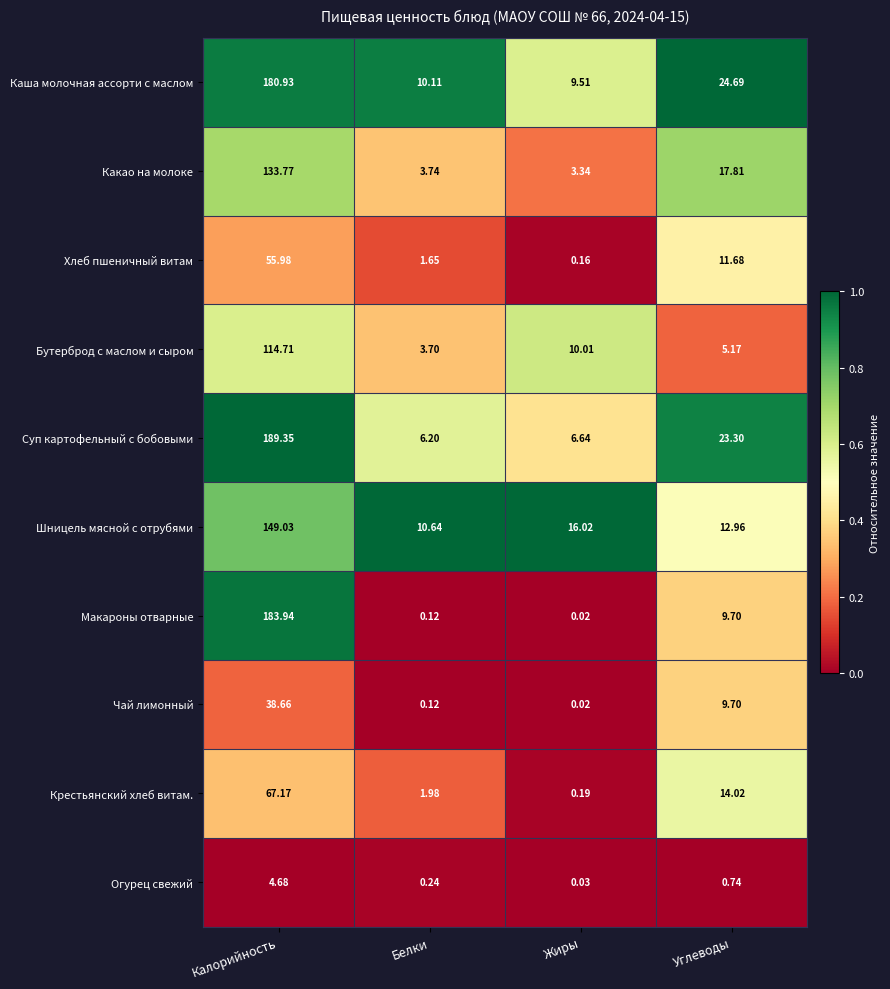

Which label corresponds to the smallest value in the chart?

Жиры